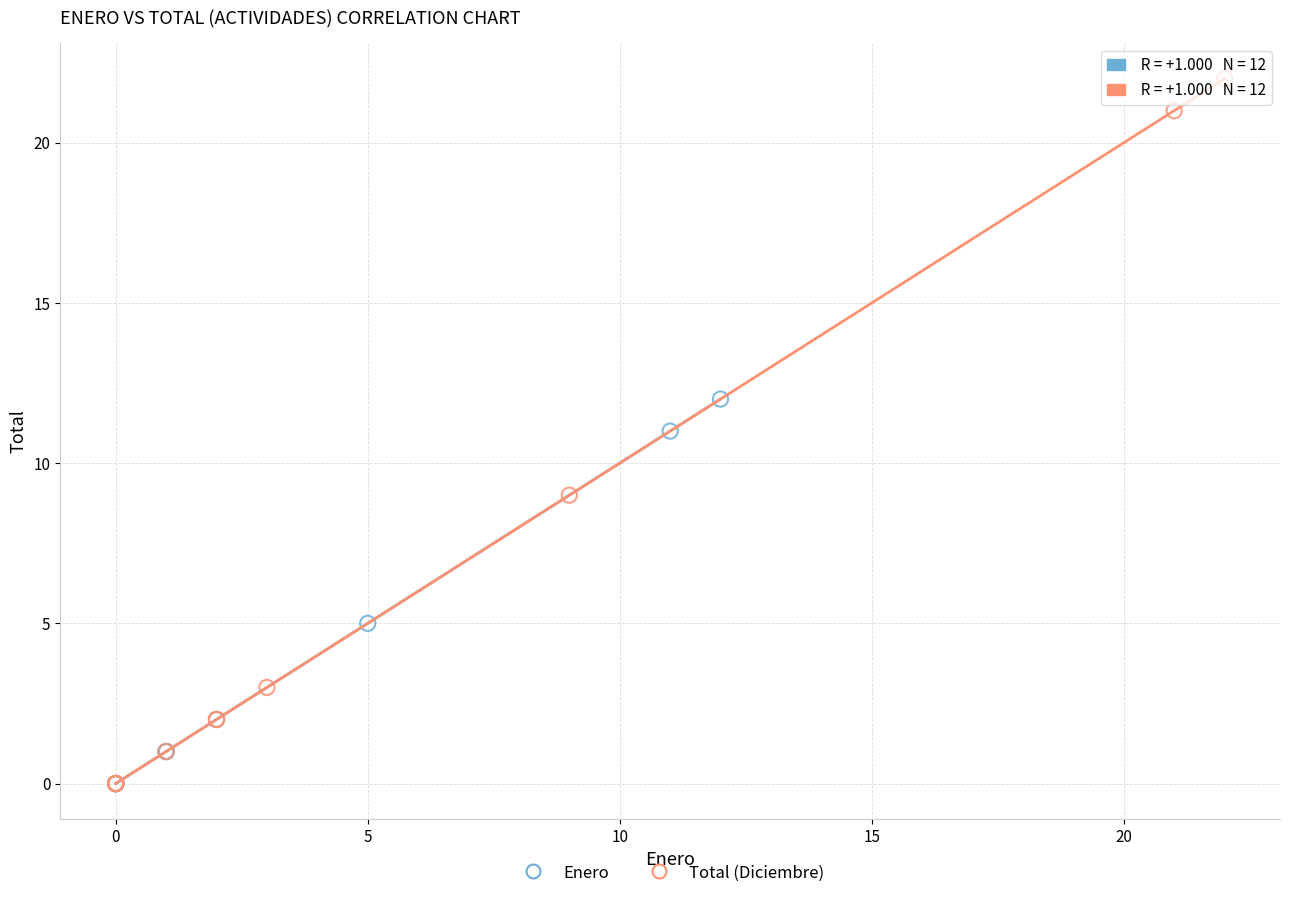

Which series reaches the maximum Y coordinate?

Total (Diciembre)